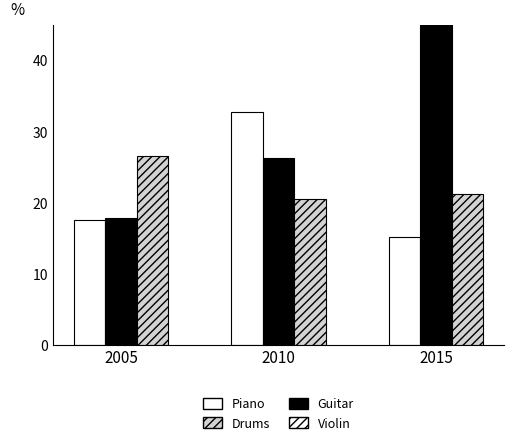

What is the approximate value of Piano at 2015?

15.2